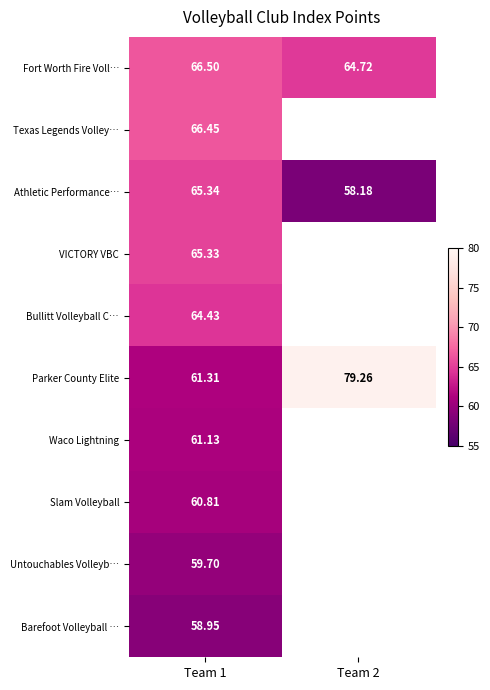

Is the value of Bullitt Volleyball C… at Team 1 greater than the value of Parker County Elite at Team 2?

No